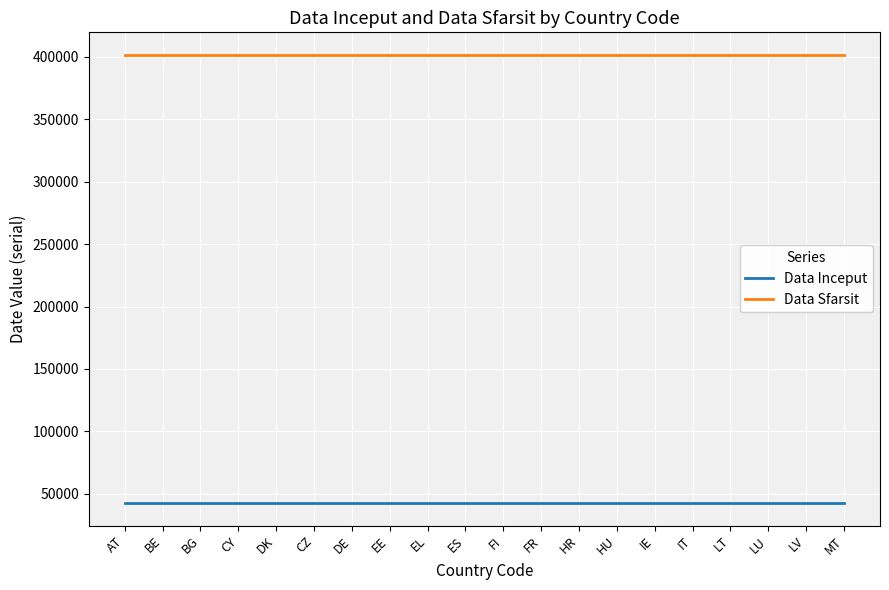

What is the maximum value shown in the chart?

401768